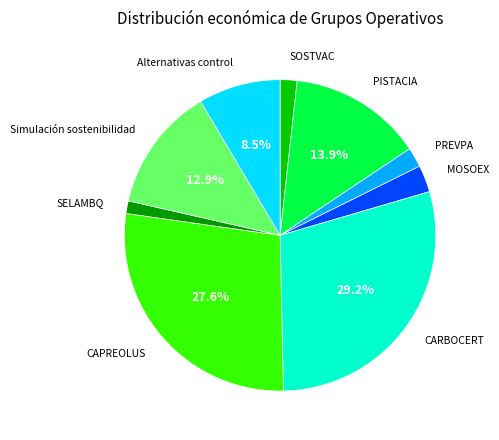

Is the sum of CAPREOLUS and Alternativas control greater than half?

No